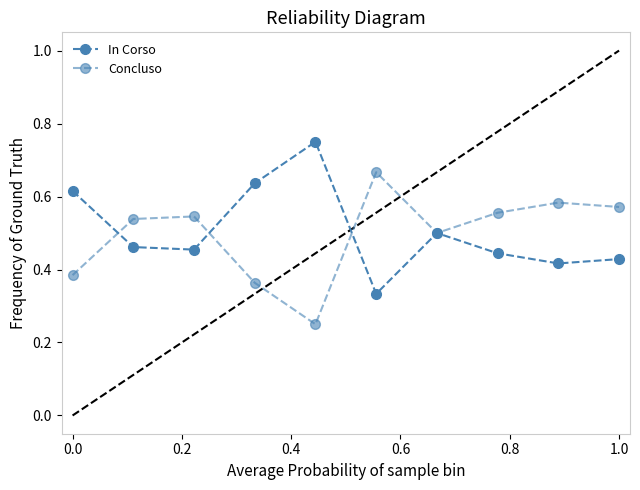

True or false: Concluso and In Corso intersect in this chart.

True